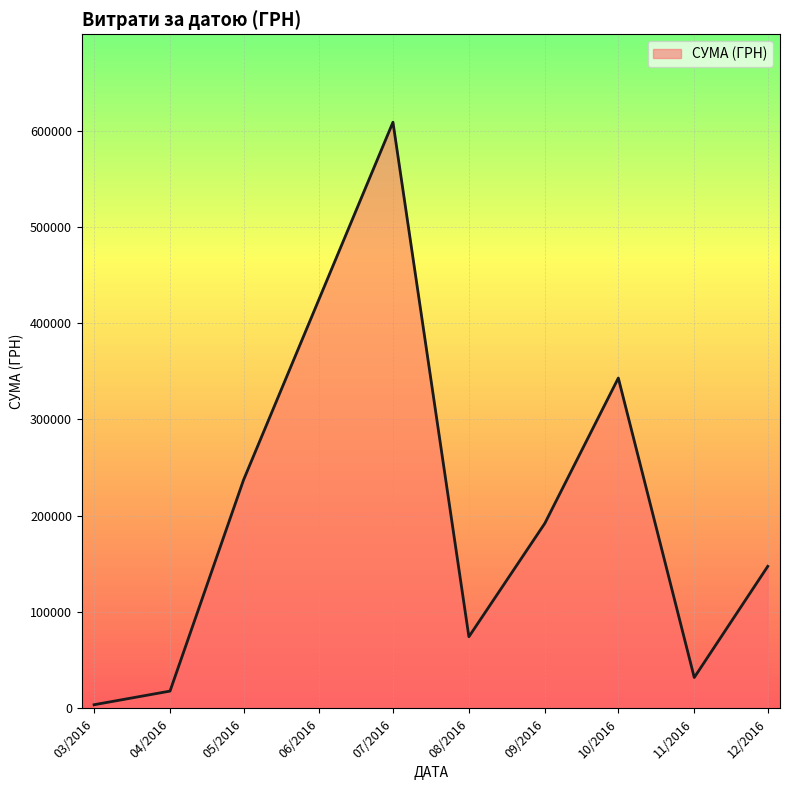

At which category does the chart reach its minimum across all series?

03/2016